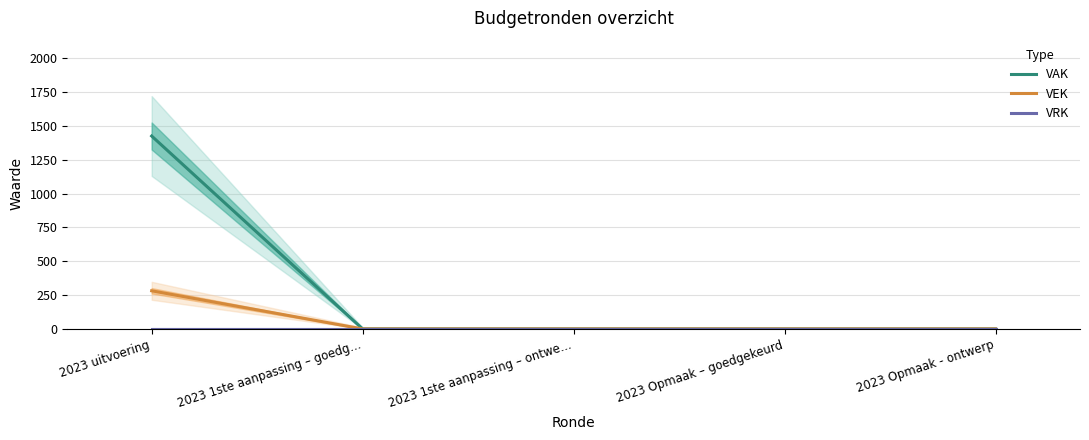

True or false: VEK and VAK intersect in this chart.

False